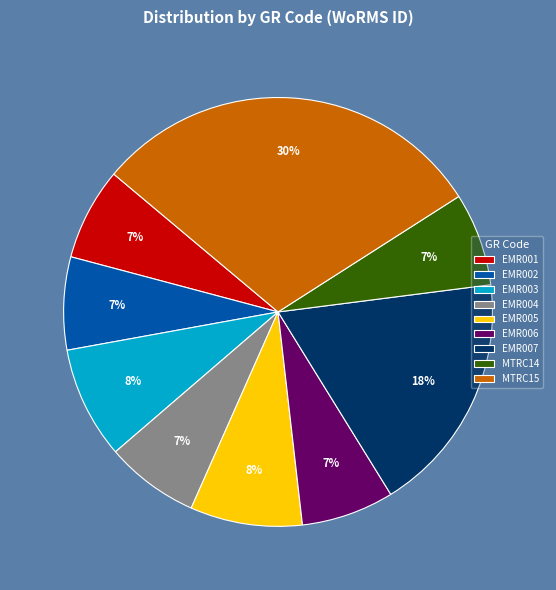

What percentage is the MTRC14 slice, to the nearest percent?

7%